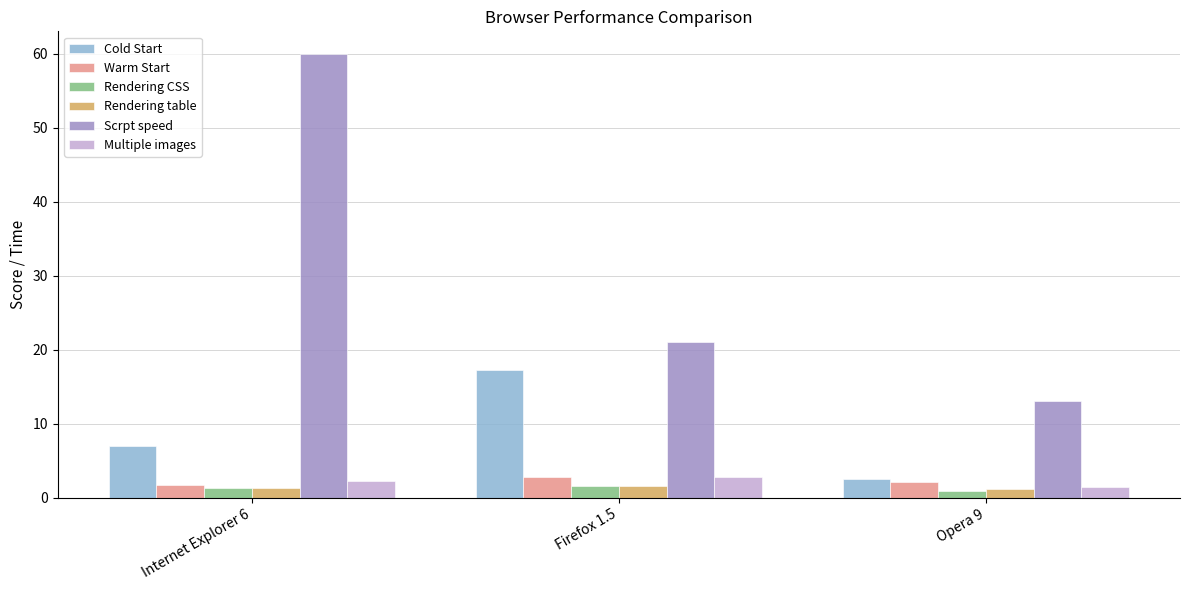

What is the value of the Cold Start bar at the 1st from the left?

7.0